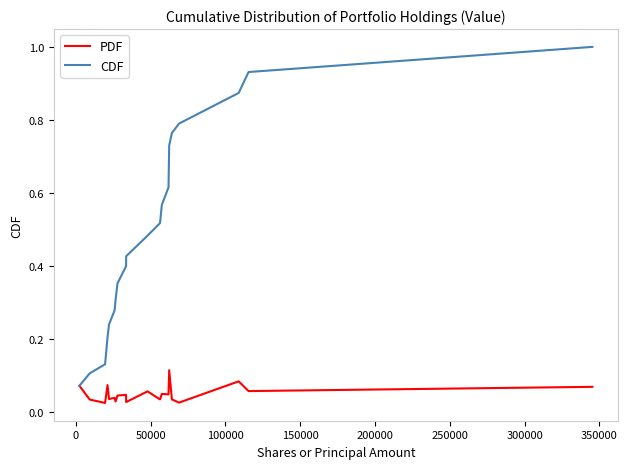

Which series has the largest range (max minus min)?

CDF